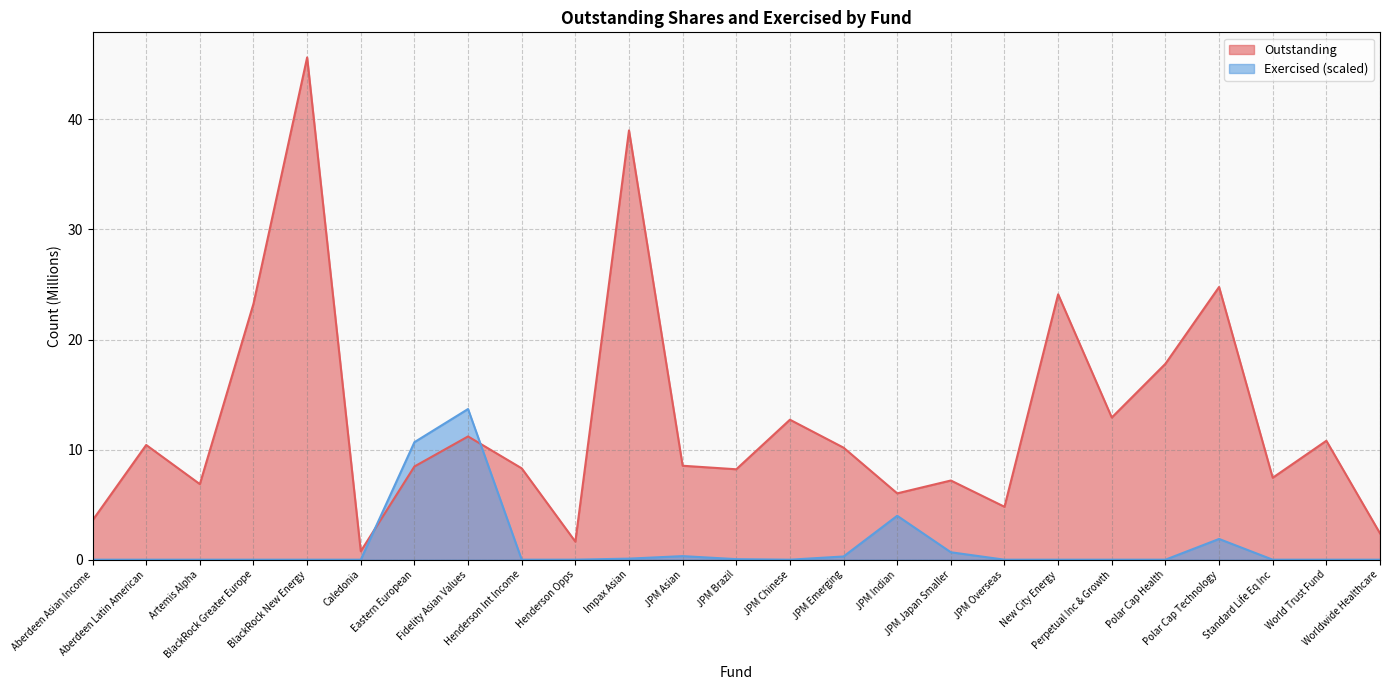

Count the number of data series in this chart.

2